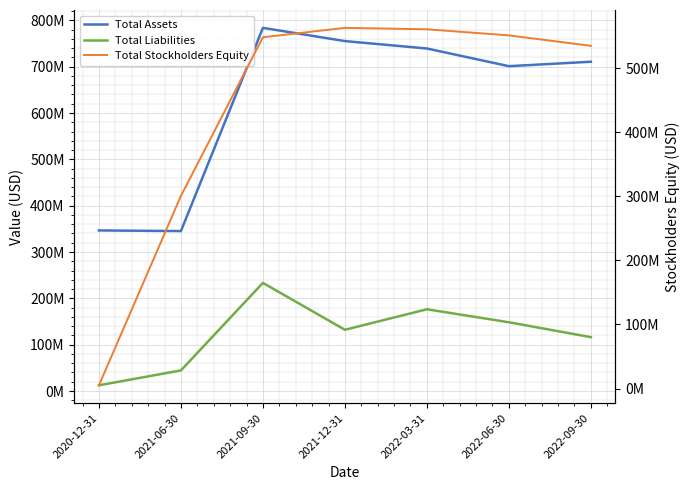

What is the sum of the Total Liabilities values at 2021-12-31 and 2022-03-31?

308585000